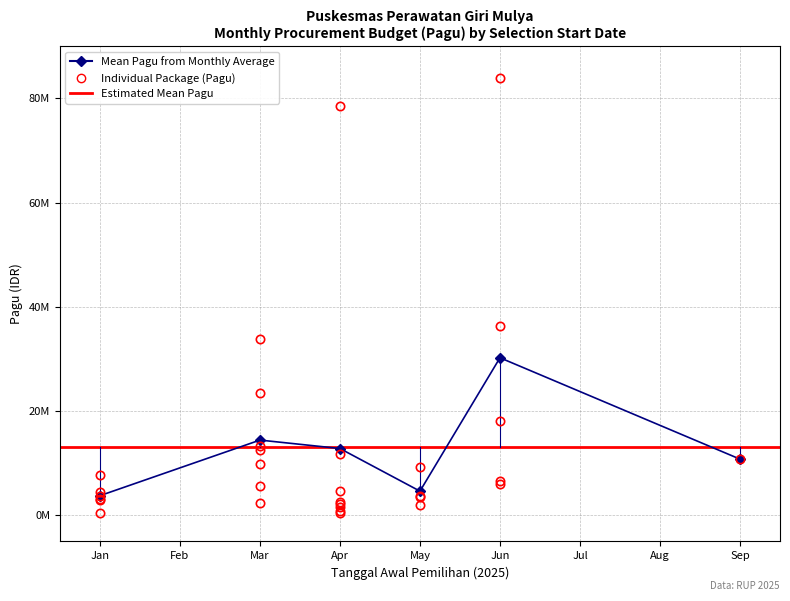

What is the label of the 12th point from the right?

2025-06-01